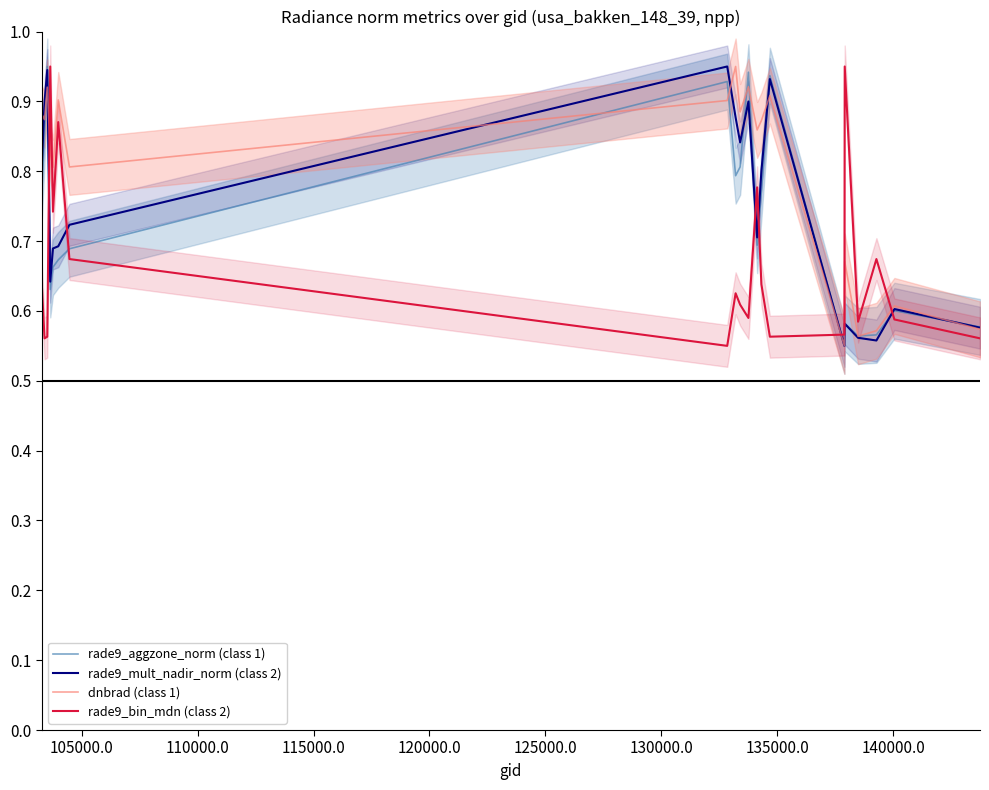

What is the highest value of the dnbrad (class 1) series?

1.0